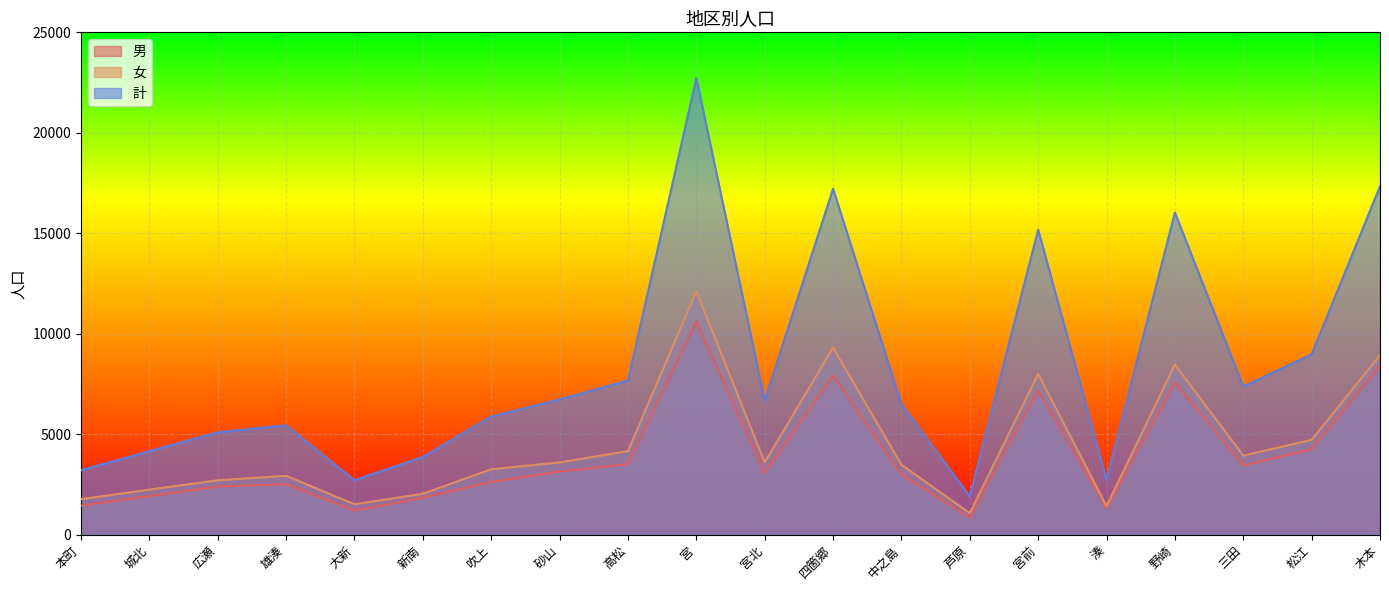

At which category does 男 reach its first local peak?

雄湊